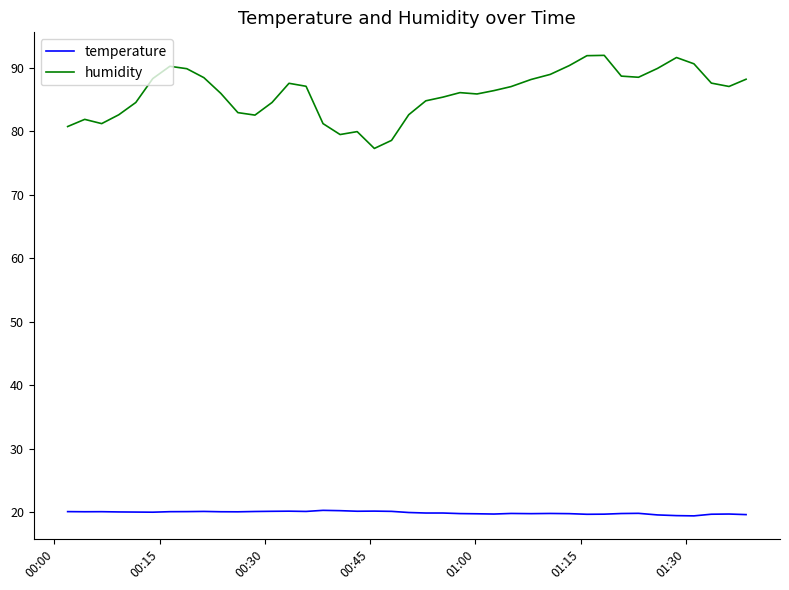

Rank the series by their average value, from highest to lowest.

humidity, temperature